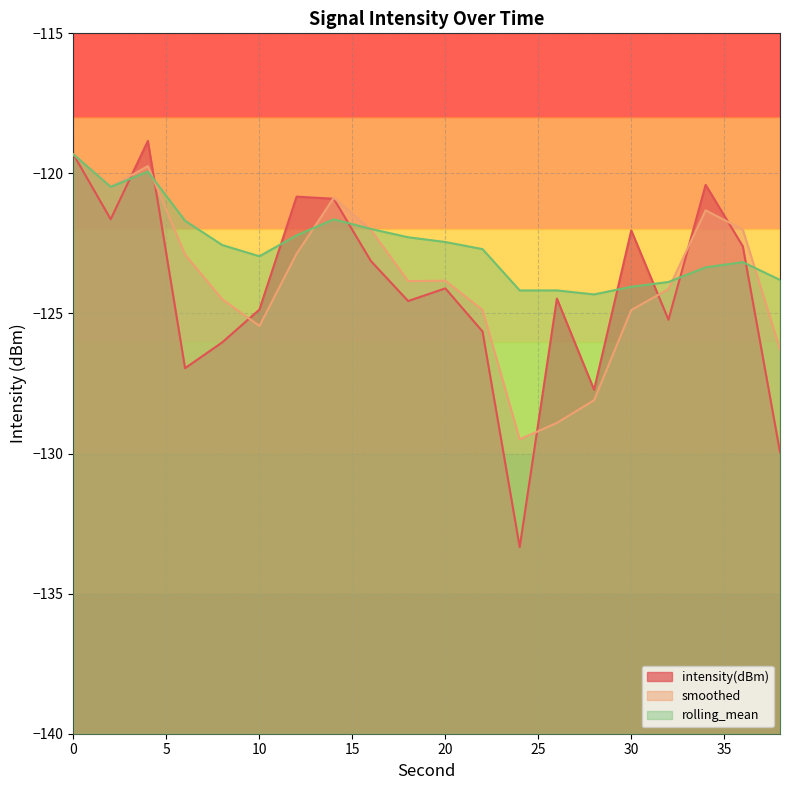

How many categories are shown in the chart?

20